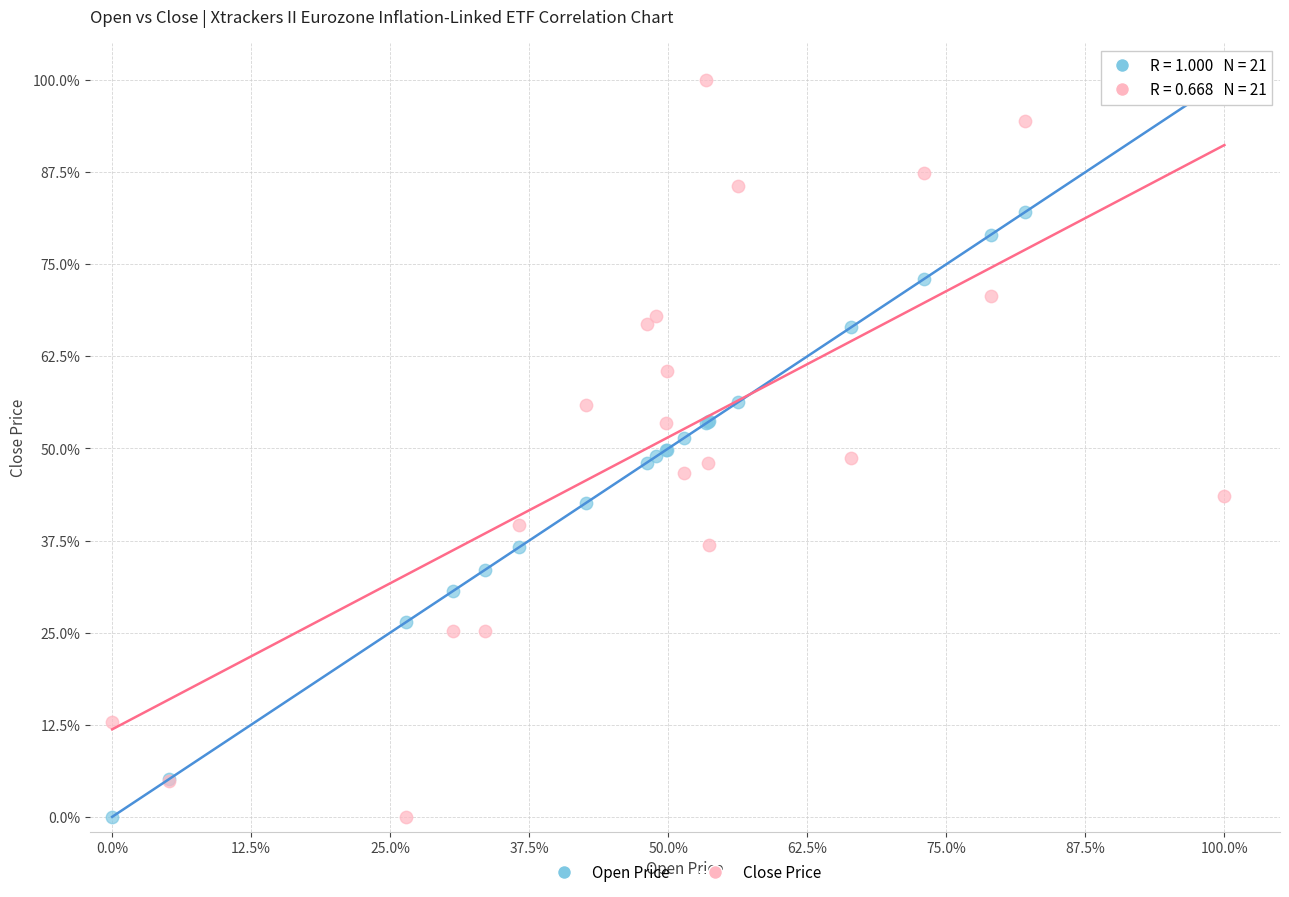

What is the X range (max minus min) for the scatter plot?

100.0